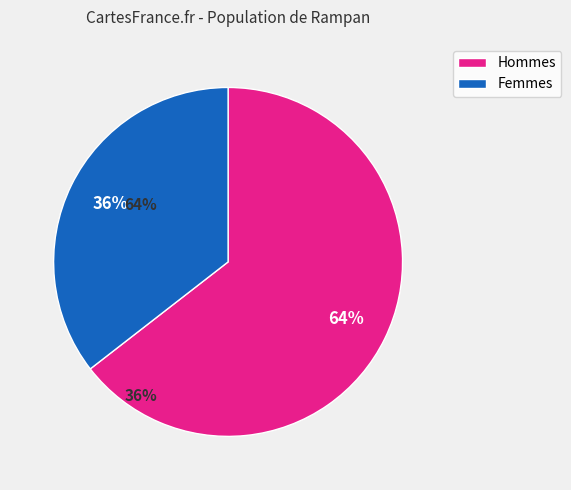

Count the number of slices in the pie.

2